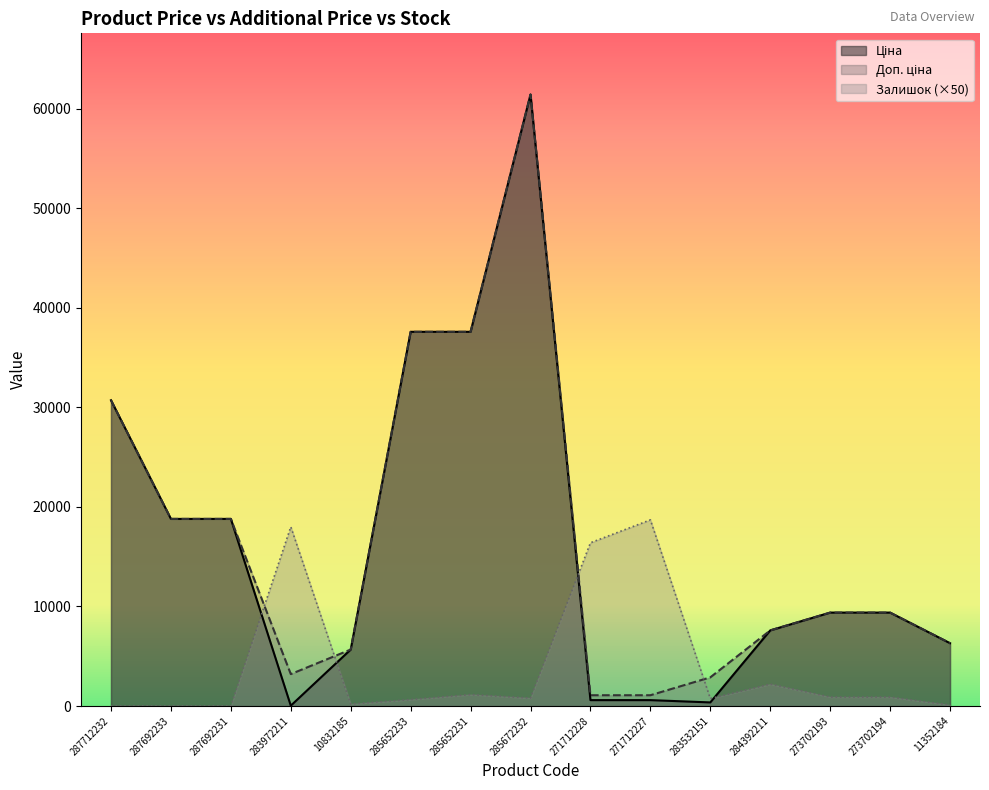

At which label does Доп. ціна first exceed 9383?

287712232